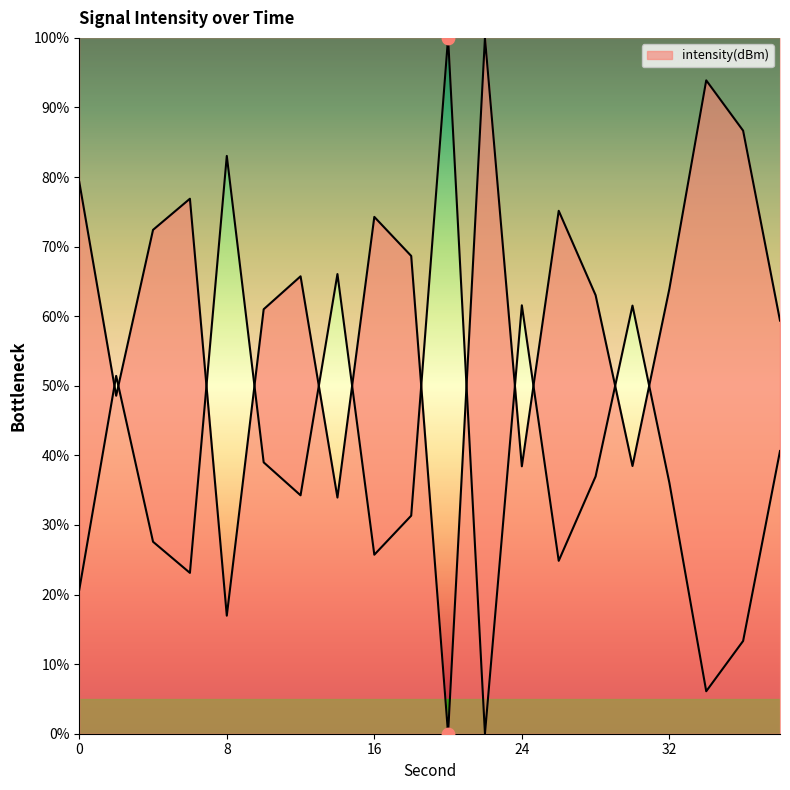

Approximately how many times larger is the value at 18 compared to 6?

0.9